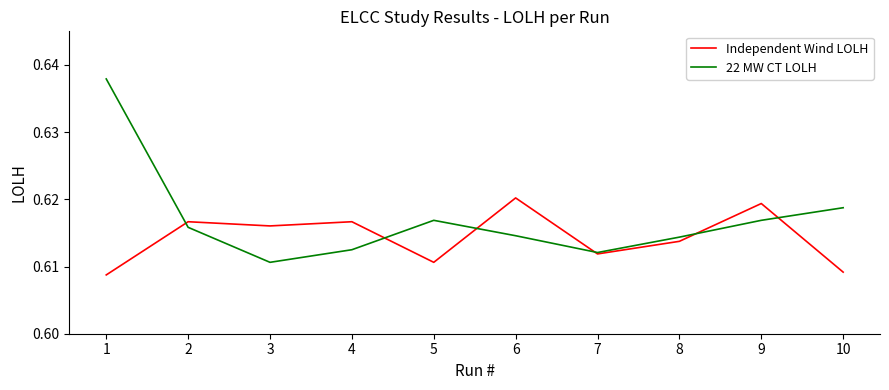

At which category does Independent Wind LOLH reach its first local valley?

3